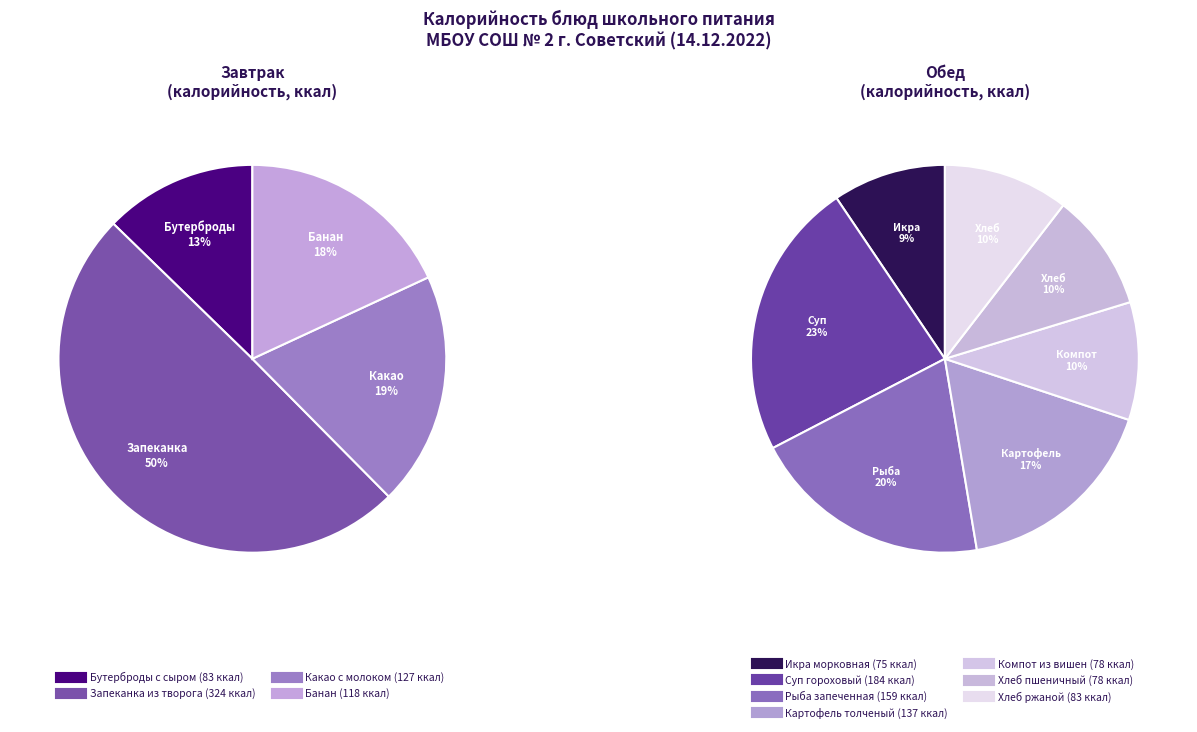

Does Рыба запеченная represent more than half of the total?

No